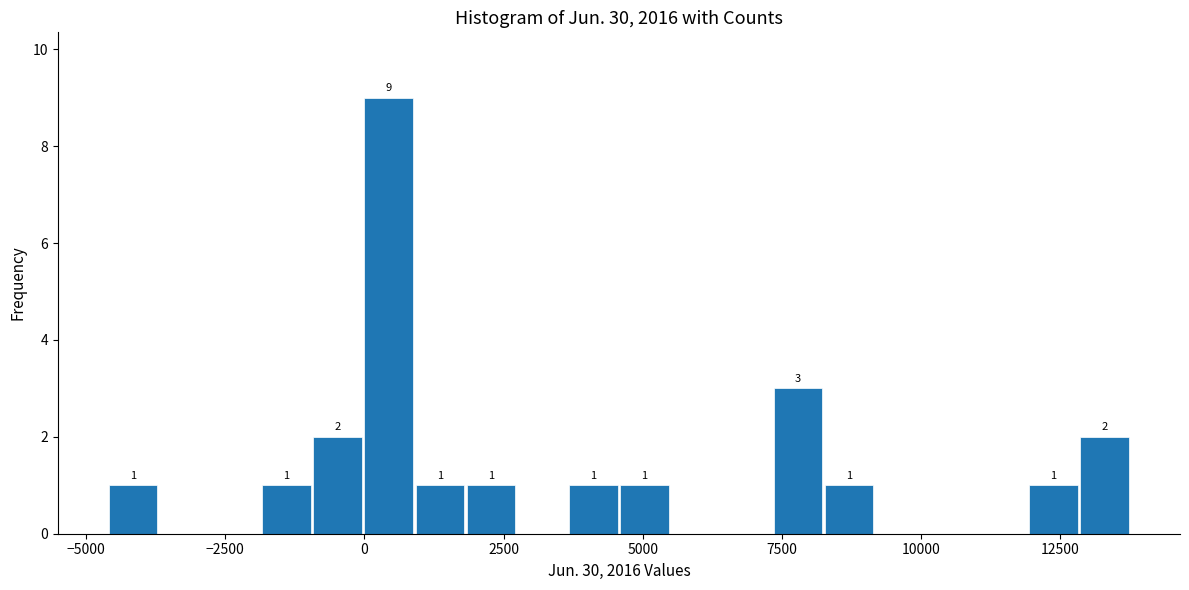

Read against the x-axis, roughly where is the centre of the tallest bar?

500